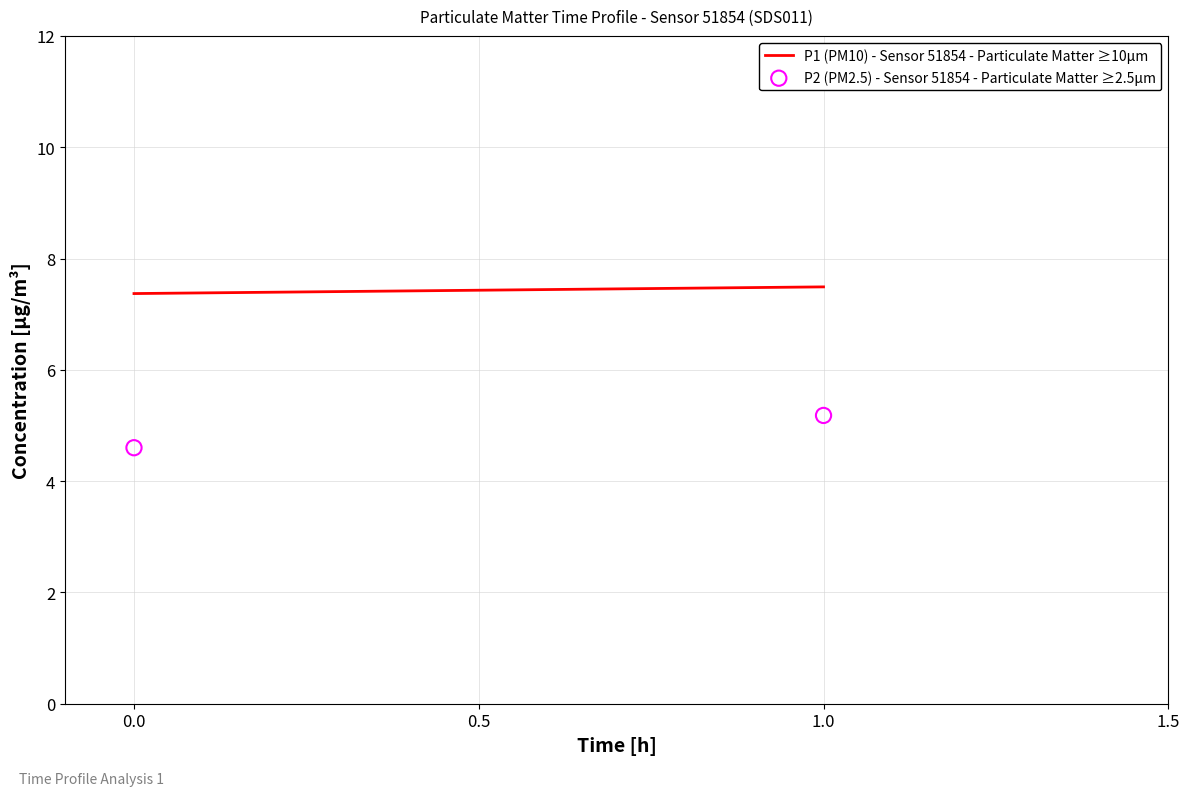

What Y value in the scatter plot is closest to 4?

4.6